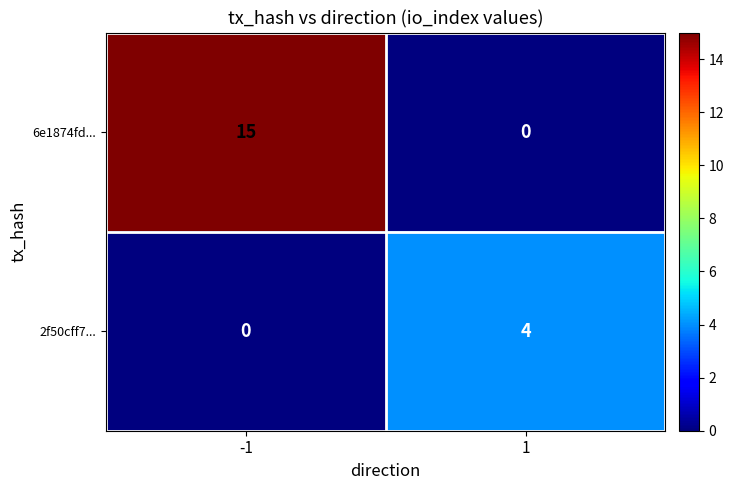

At 1, list the series in order from smallest to largest.

6e1874fd..., 2f50cff7...